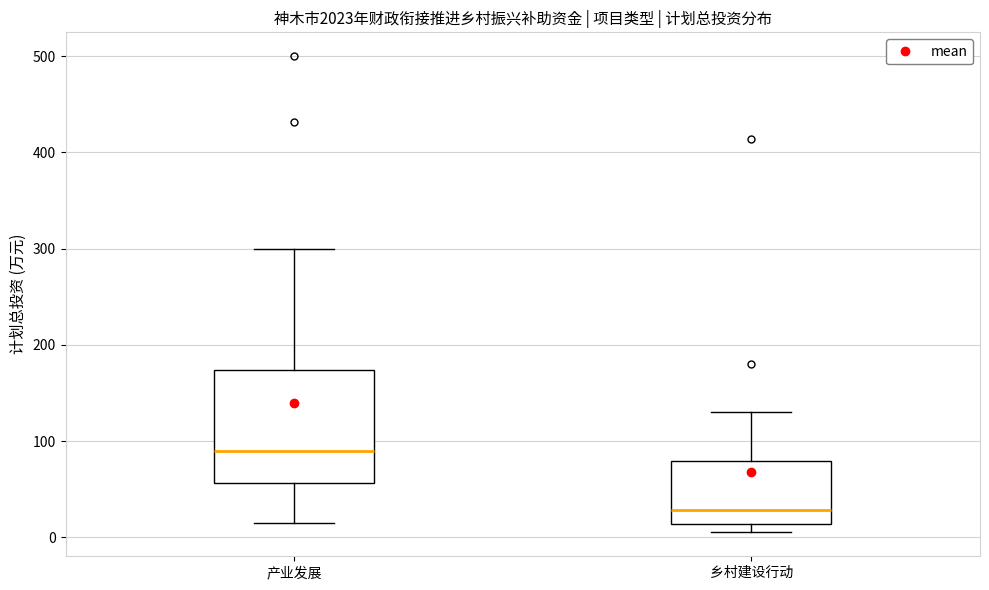

Comparing the boxes themselves (not the whiskers), which one is the tallest?

产业发展